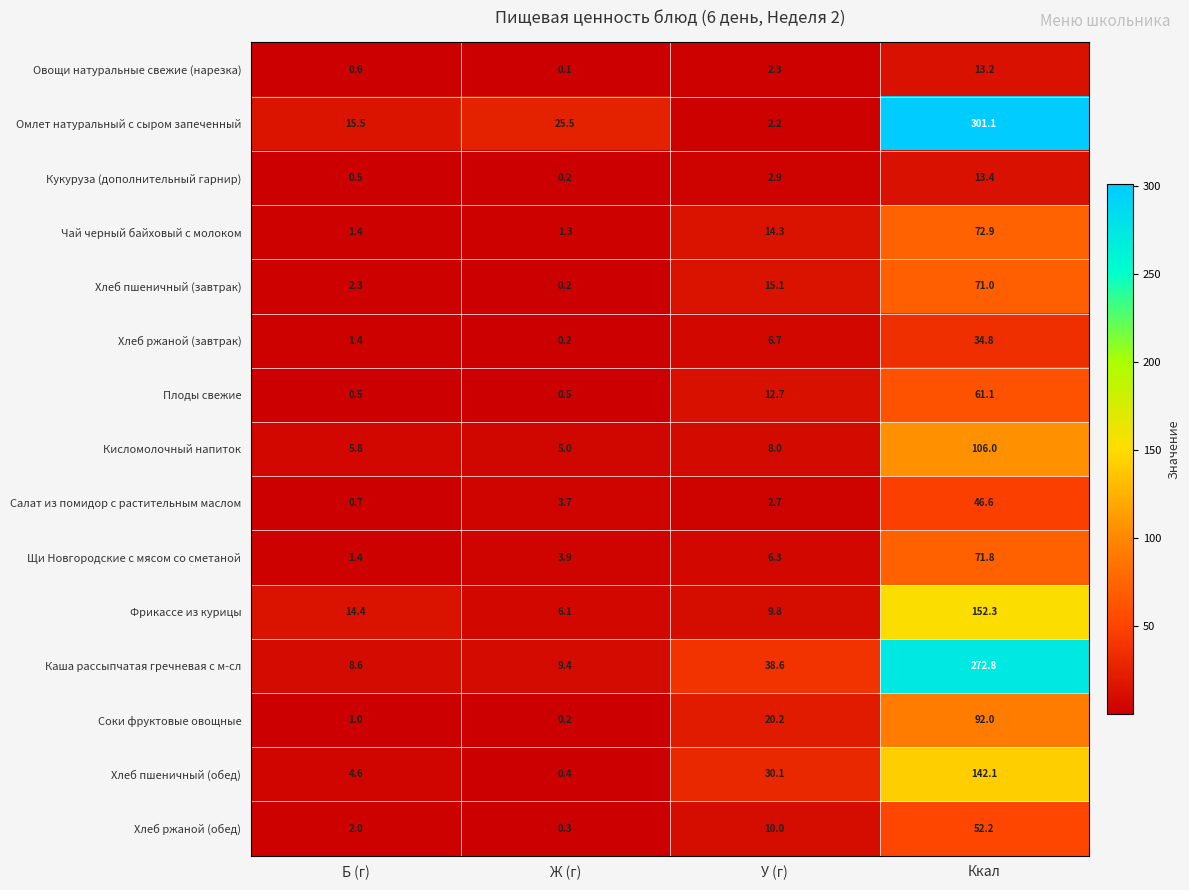

How many series are shown in this chart?

15